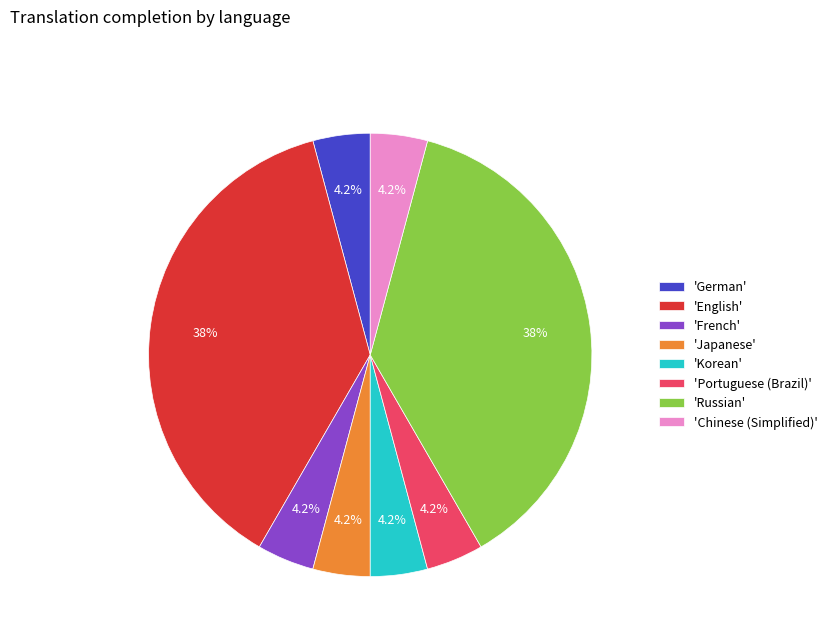

Does 'Chinese (Simplified)' represent more than half of the total?

No